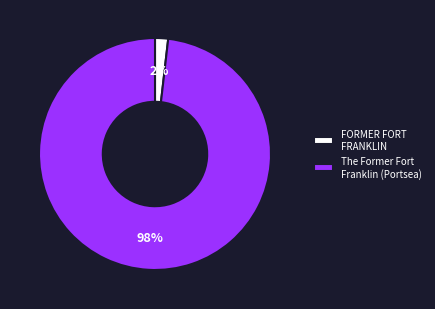

To the nearest percent, what percentage of the pie is FORMER FORT FRANKLIN?

2%